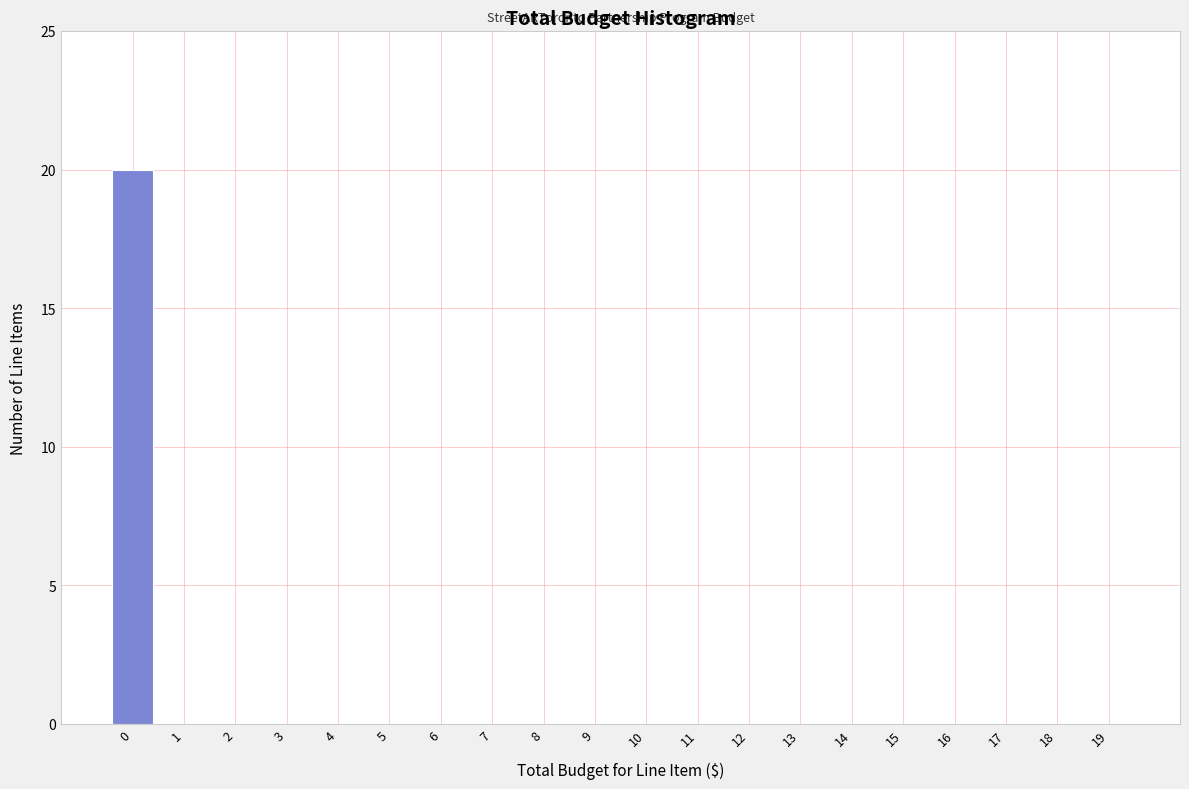

Reading left to right, list all the values displayed in this chart.

0=20	1=0	2=0	3=0	4=0	5=0	6=0	7=0	8=0	9=0	10=0	11=0	12=0	13=0	14=0	15=0	16=0	17=0	18=0	19=0